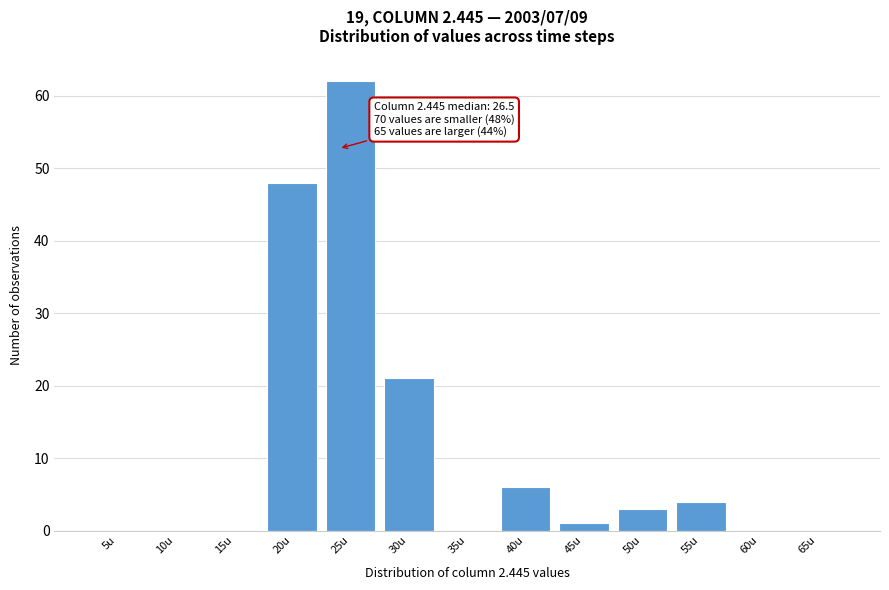

Reading left to right, what are all the values shown in this chart?

5u=0	10u=0	15u=0	20u=48	25u=62	30u=21	35u=0	40u=6	45u=1	50u=3	55u=4	60u=0	65u=0